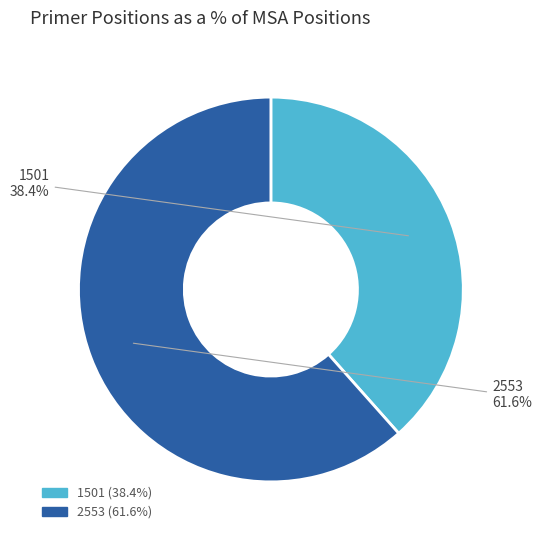

To the nearest percent, what is the average slice percentage?

50%